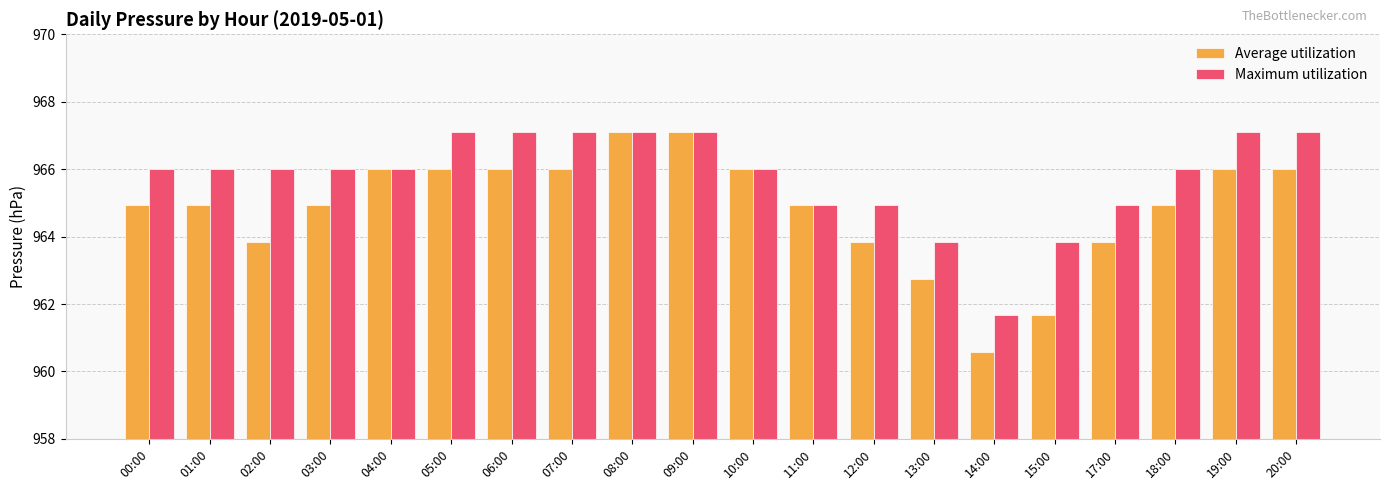

What is the value of the Maximum utilization bar at the 19th from the left?

967.1